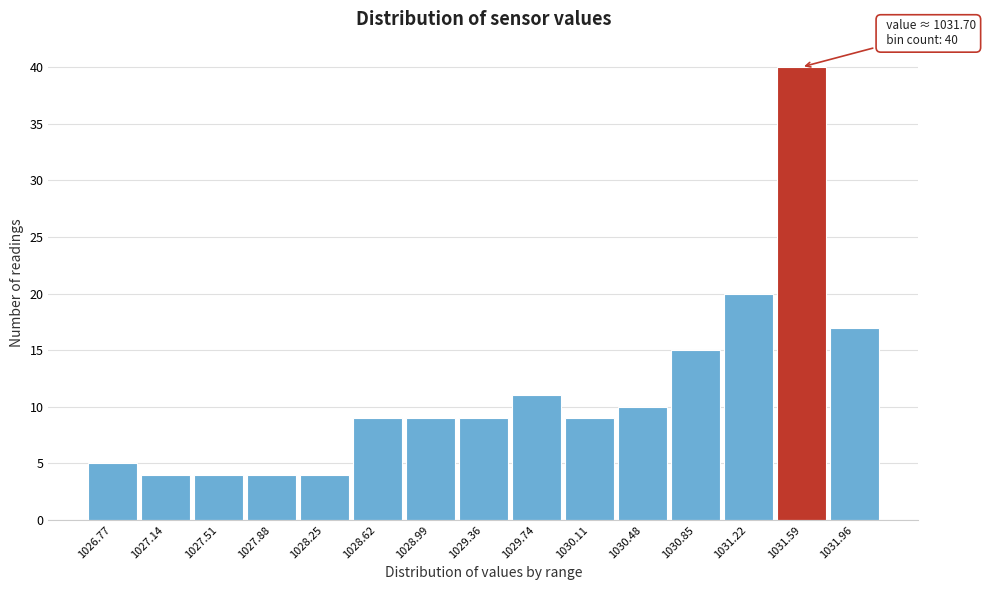

Reading right to left, what are all the values shown in this chart?

17	40	20	15	10	9	11	9	9	9	4	4	4	4	5